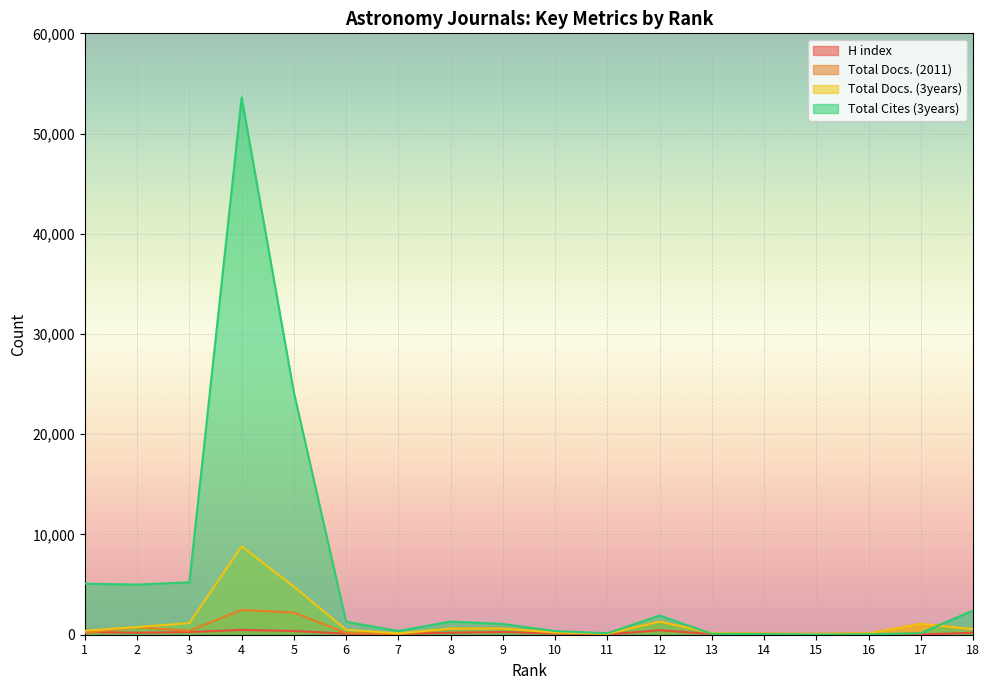

Is it true that Total Docs. (3years) equals 204 at 1?

False